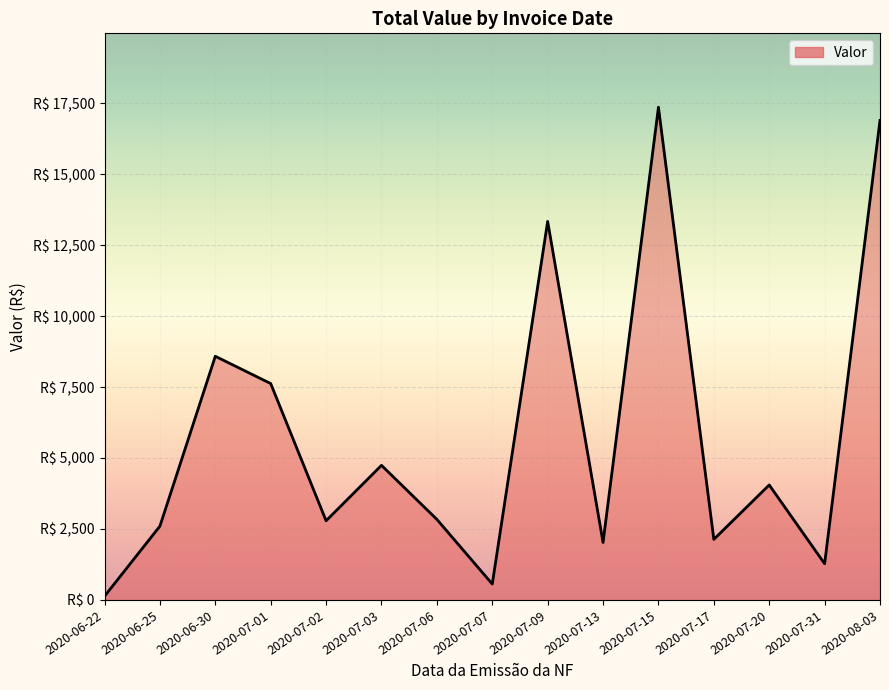

At which category does the data reach its first local peak?

2020-06-30